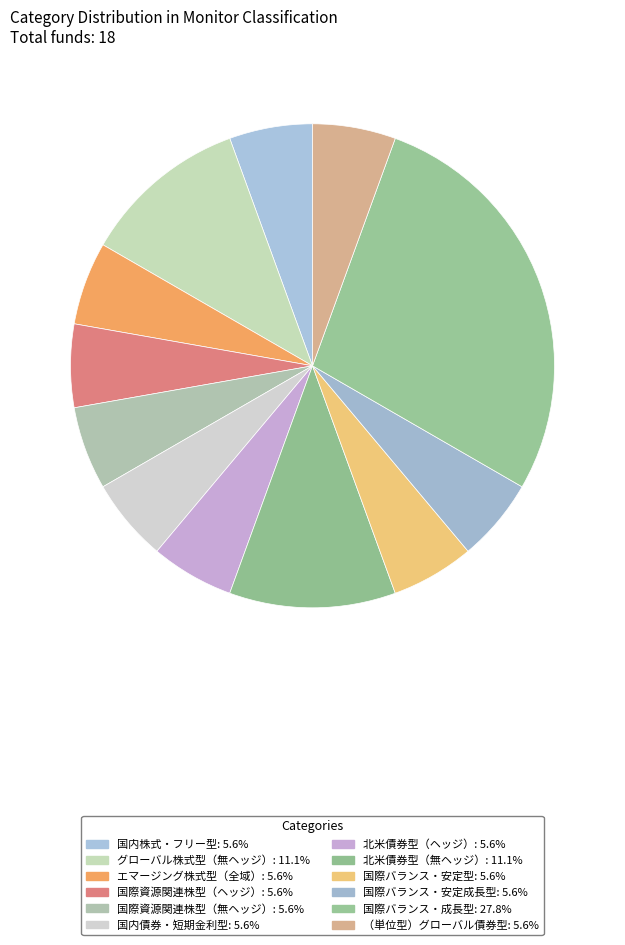

Count the number of slices in the pie.

12